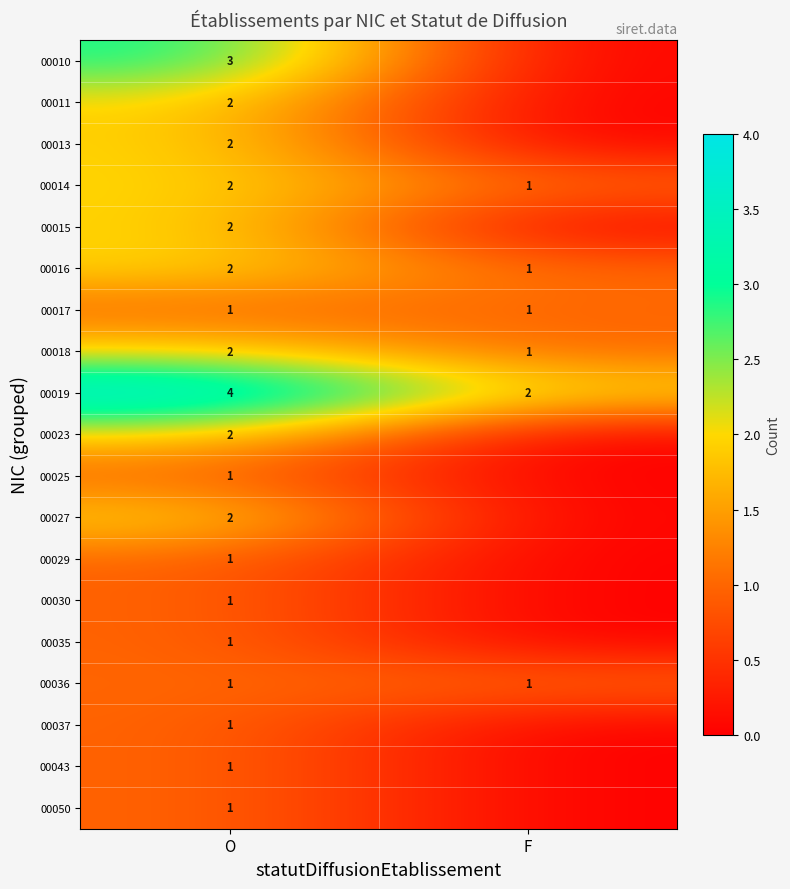

What is the sum of the 00018 values at O and F?

3